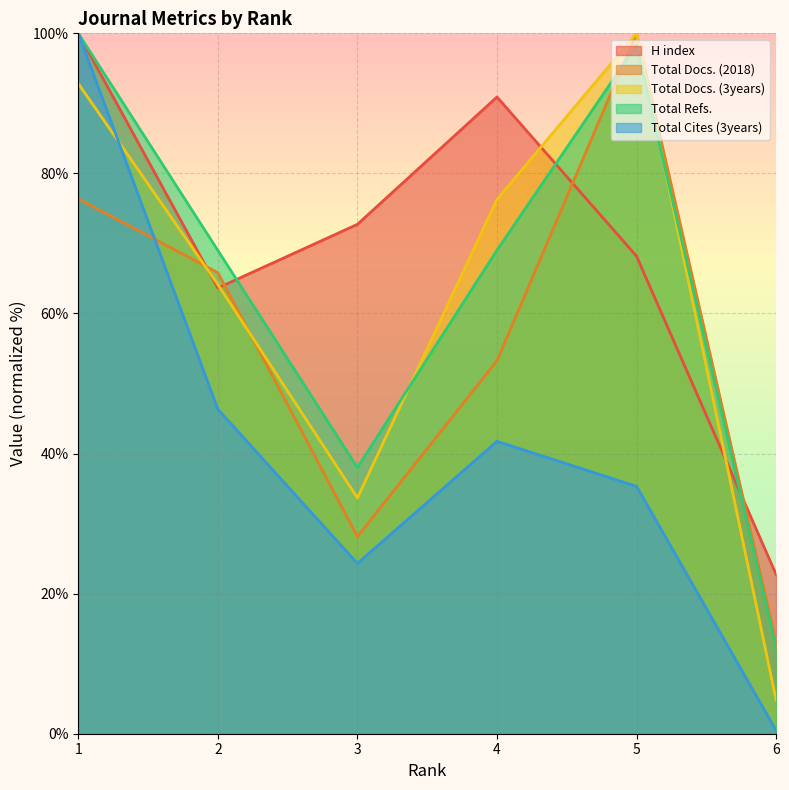

Which series has the largest total across all categories?

H index